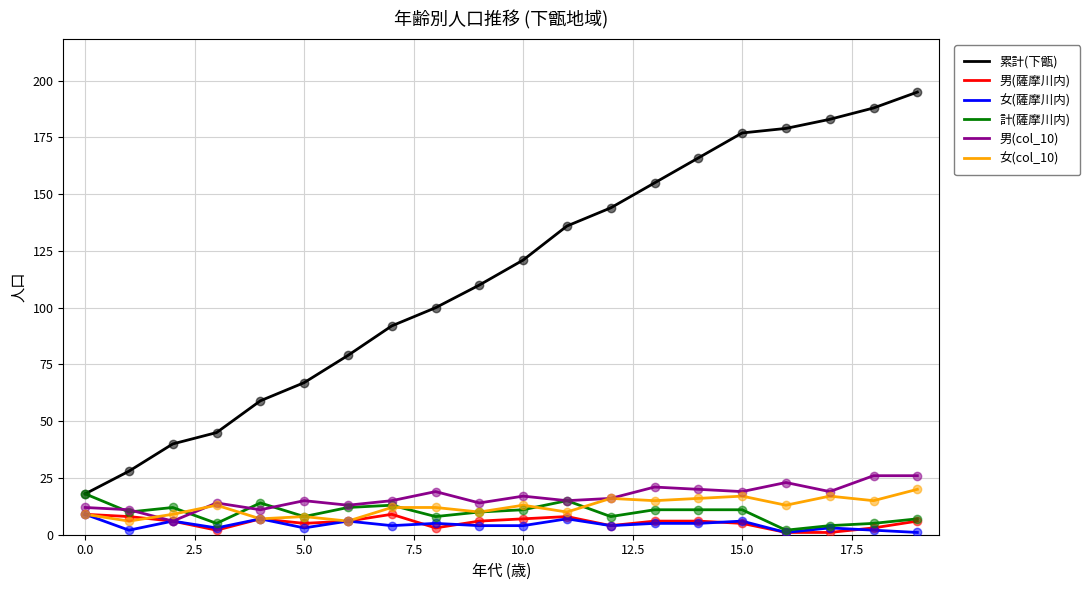

Count the number of categories in the chart.

20